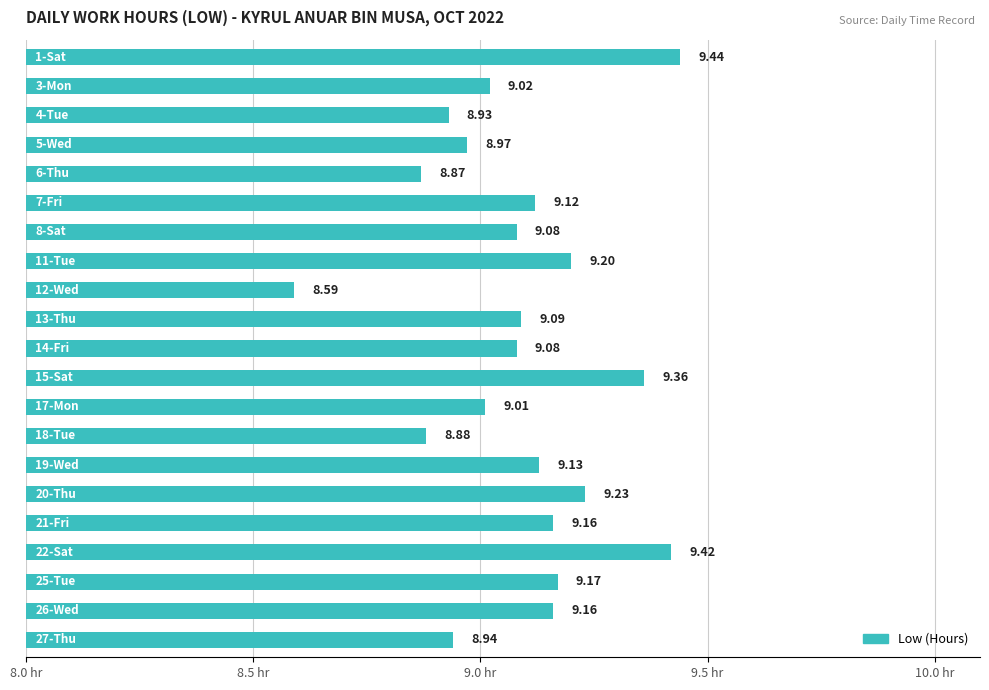

What is the difference between the maximum and second lowest values?

0.6